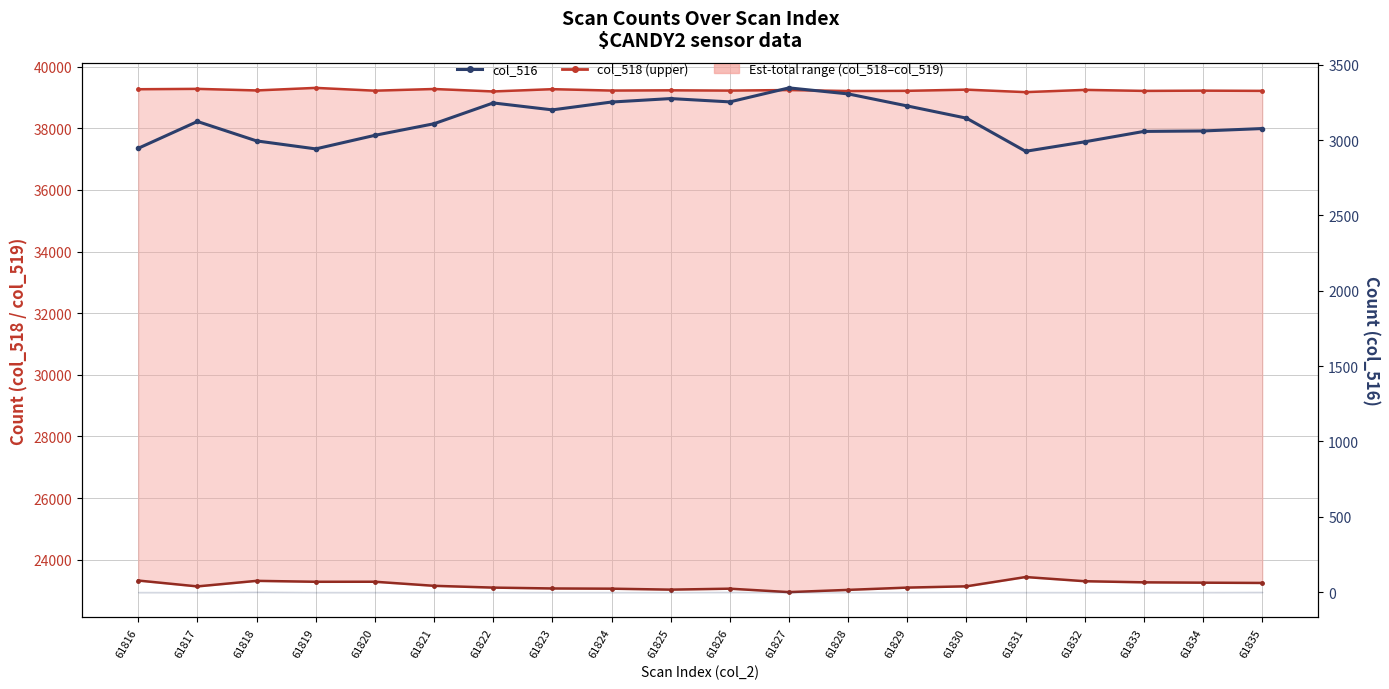

Which series has the widest spread of values?

col_519 (lower)